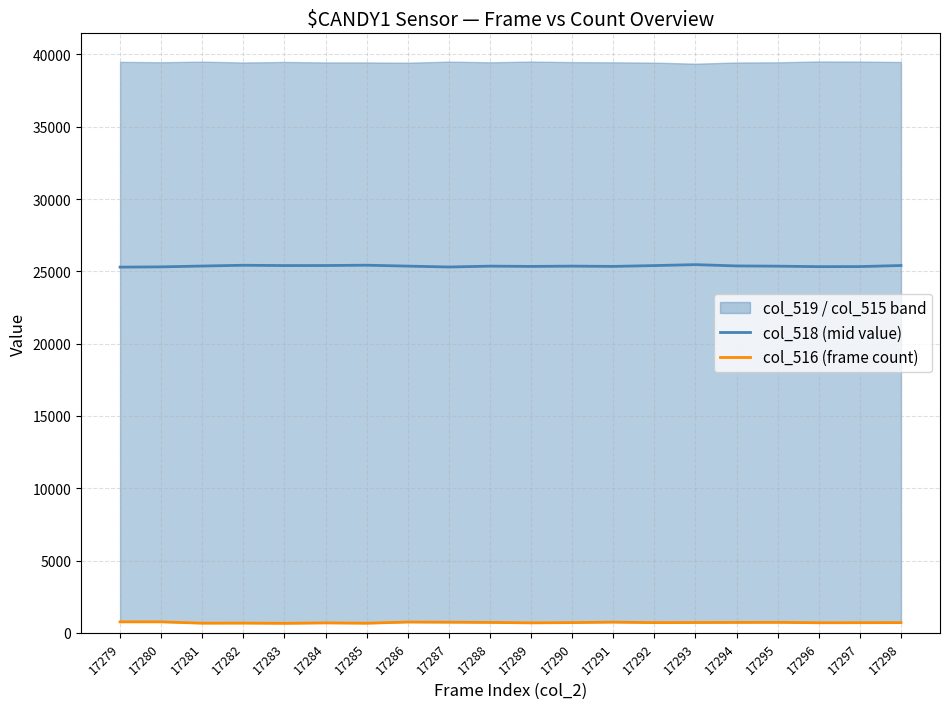

Which category has the lowest value across all series?

17283